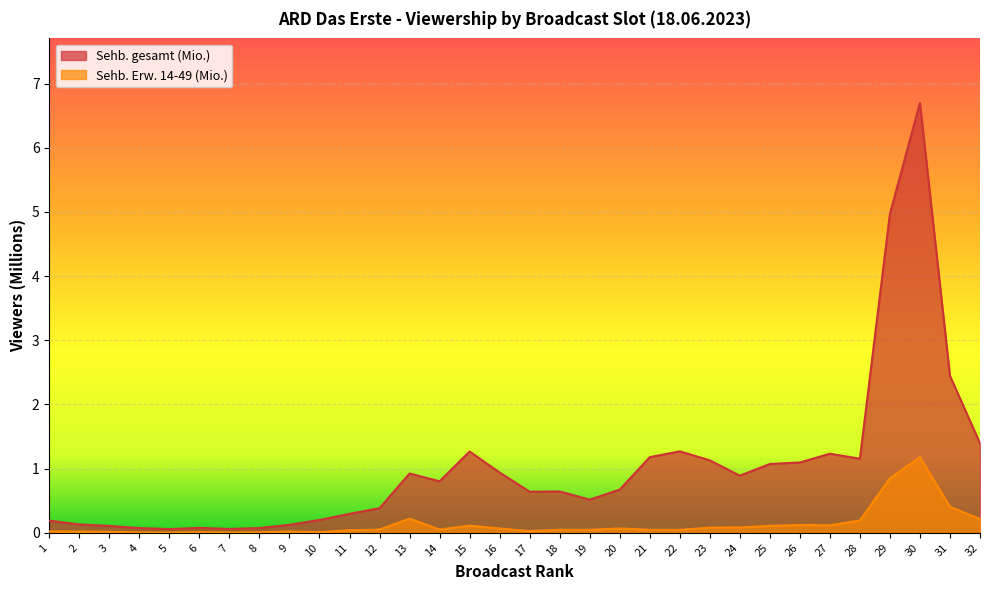

Which series has the largest range (max minus min)?

Sehb. gesamt (Mio.)